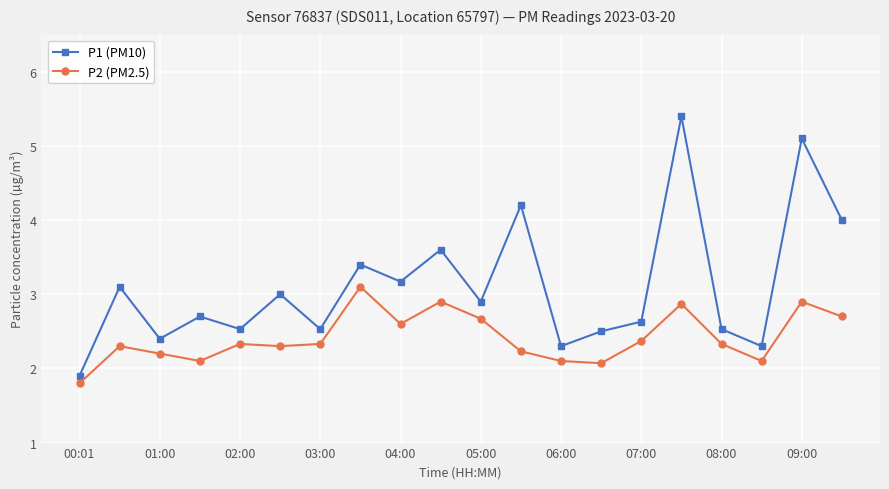

How many interior local peaks does the P1 (PM10) series have?

8